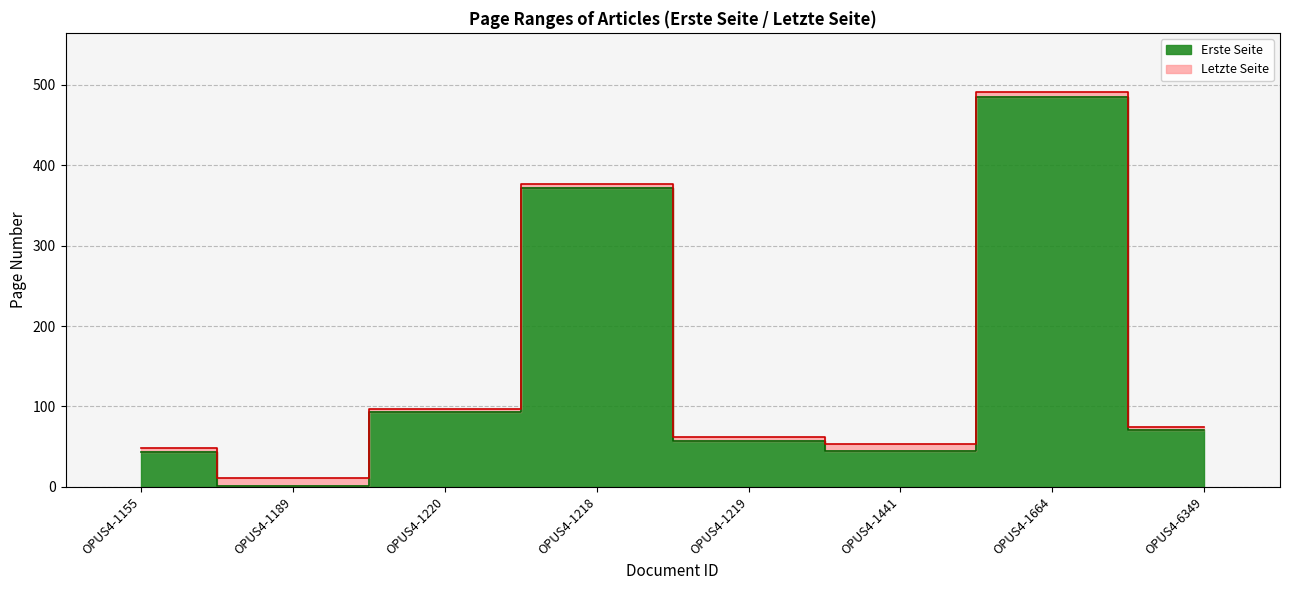

How many values in the Erste Seite series exceed 71?

3